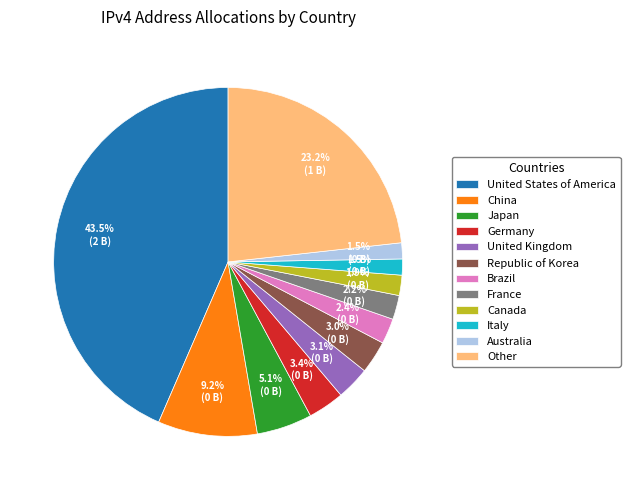

Combined, do United States of America and Italy account for over 50%?

No